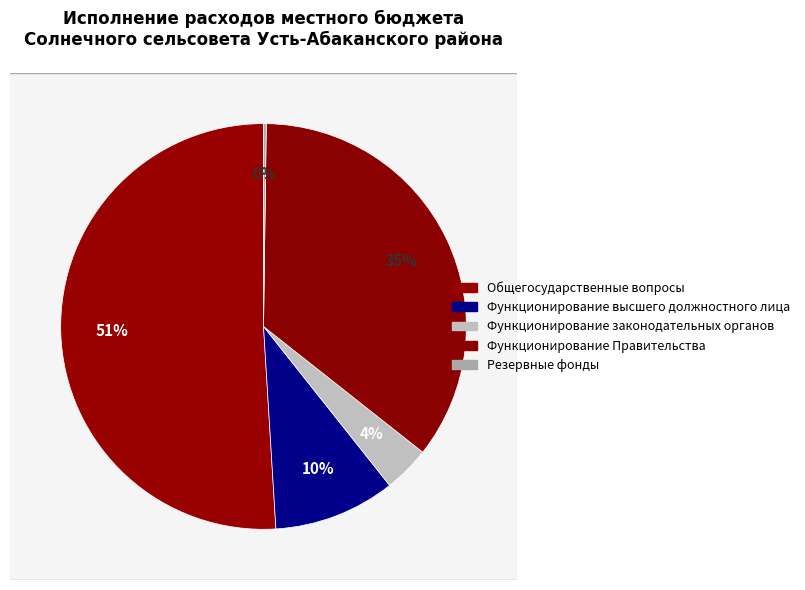

Combined, what portion of the pie is Функционирование высшего должностного лица and Функционирование законодательных органов?

13.4%